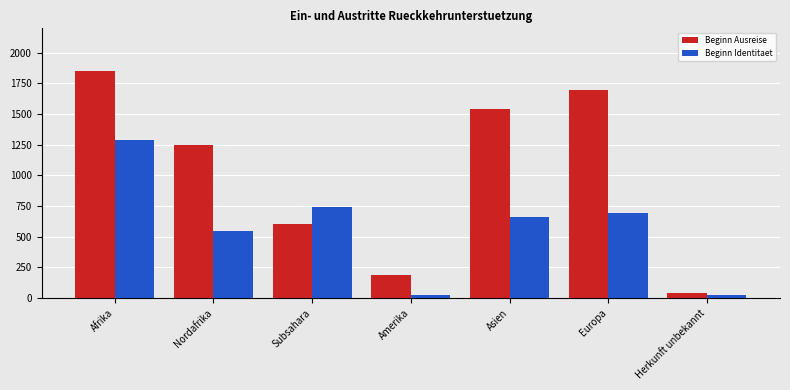

Are the bars horizontal?

No